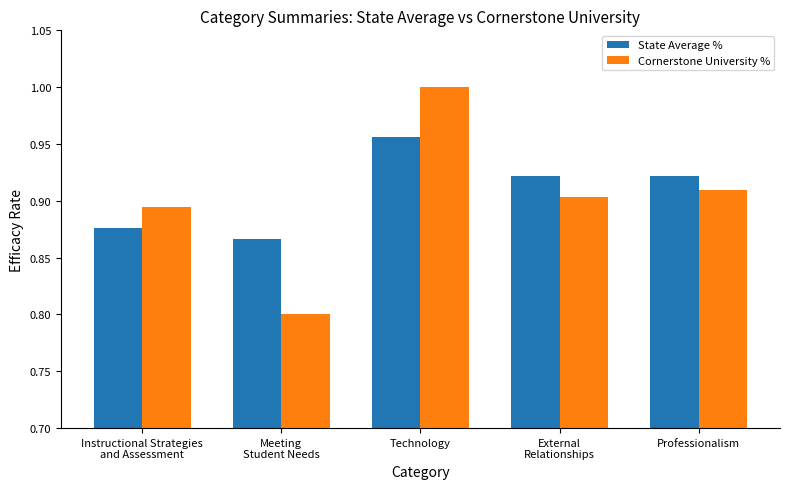

Rank the series by their maximum value, from highest to lowest.

Cornerstone University %, State Average %